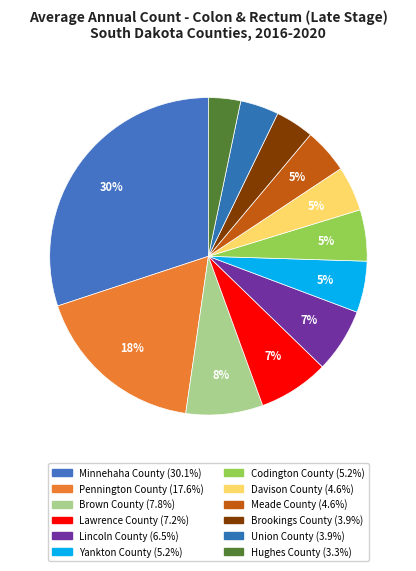

What percentage is the Minnehaha County slice, to the nearest percent?

30%